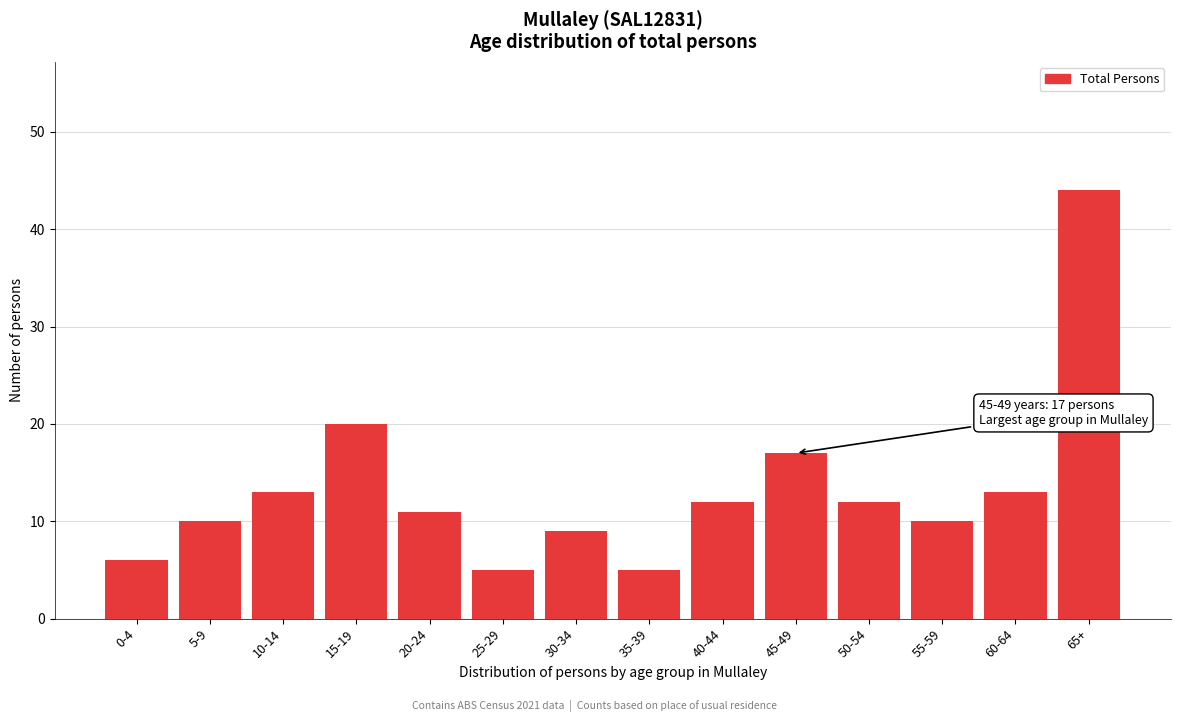

Reading left to right, what are all the values shown in this chart?

6	10	13	20	11	5	9	5	12	17	12	10	13	44